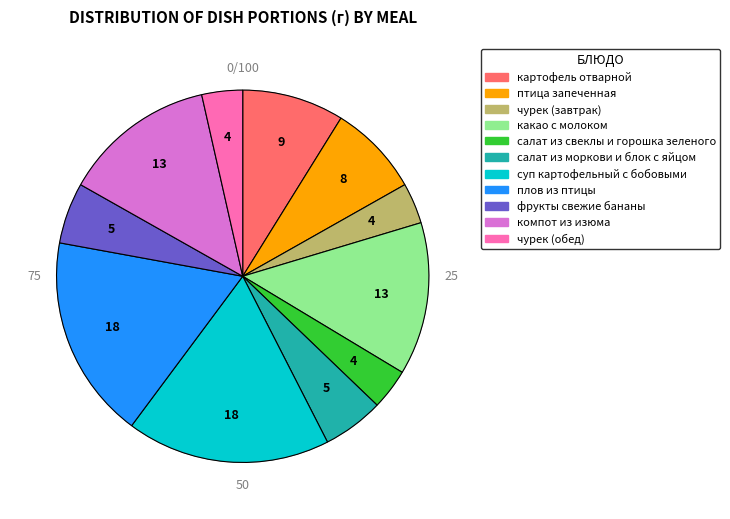

True or false: фрукты свежие бананы accounts for 5% of the total.

True